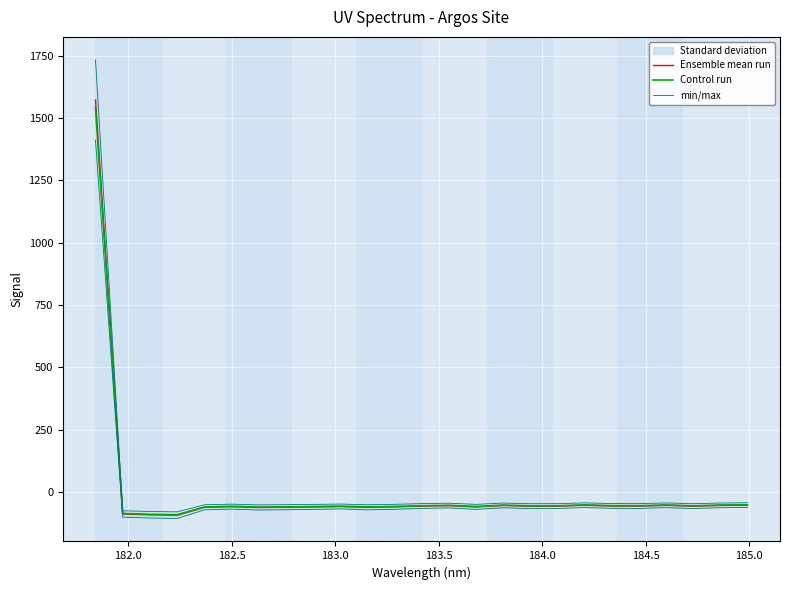

The value of Ensemble mean run at 184.5 is -62.4. True or false?

True